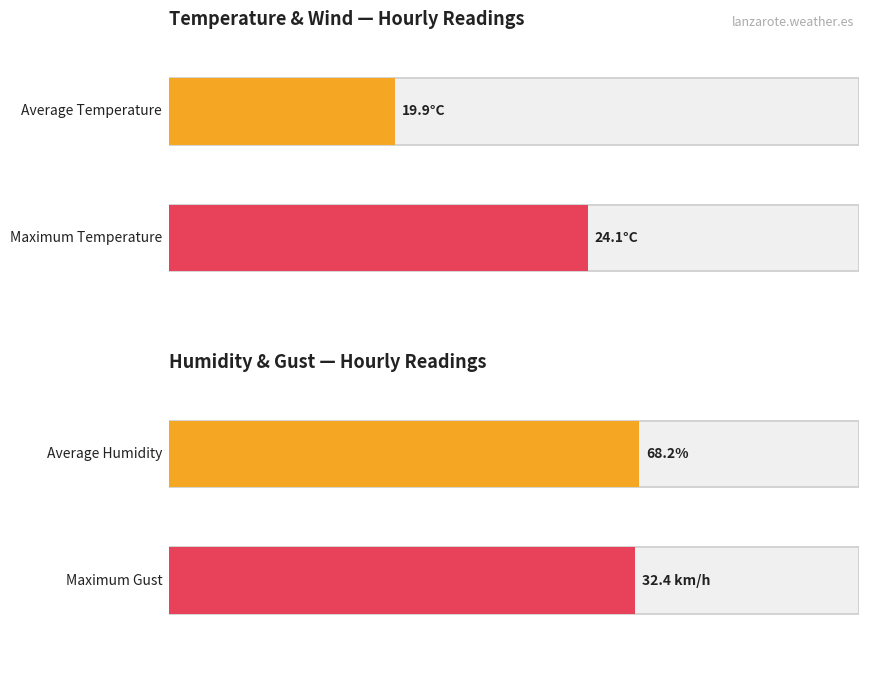

The Humidity (%) series shows 51.0 at 01:00. True or false?

False